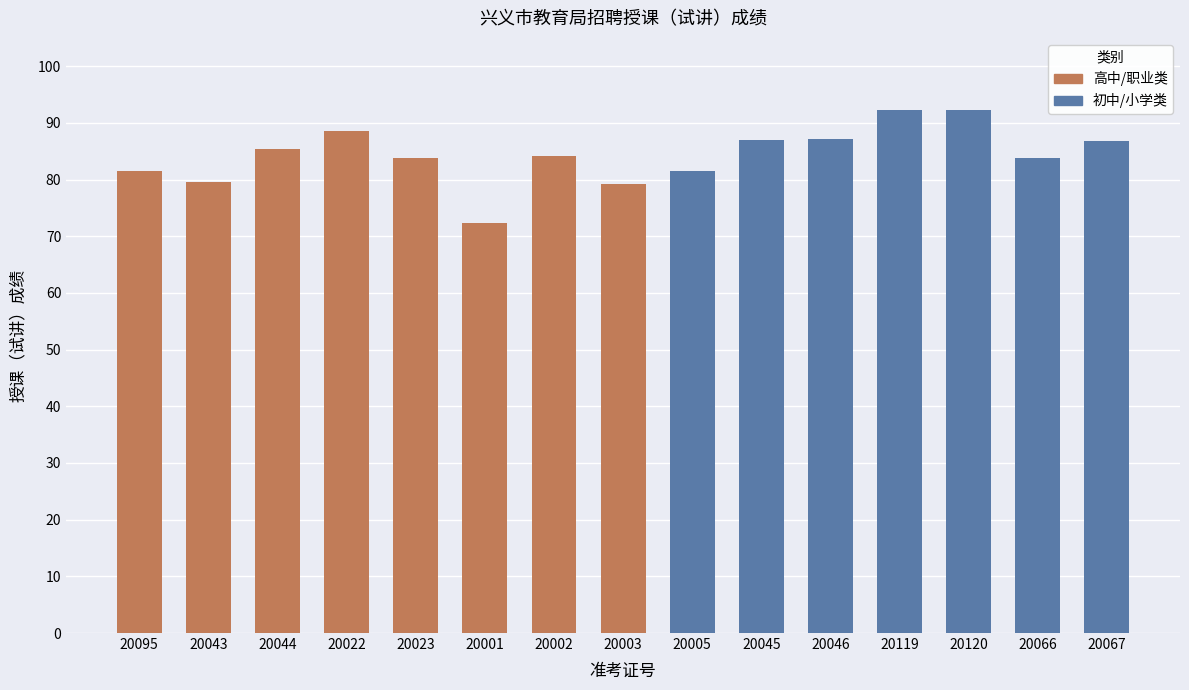

What position from the left is 20044?

3